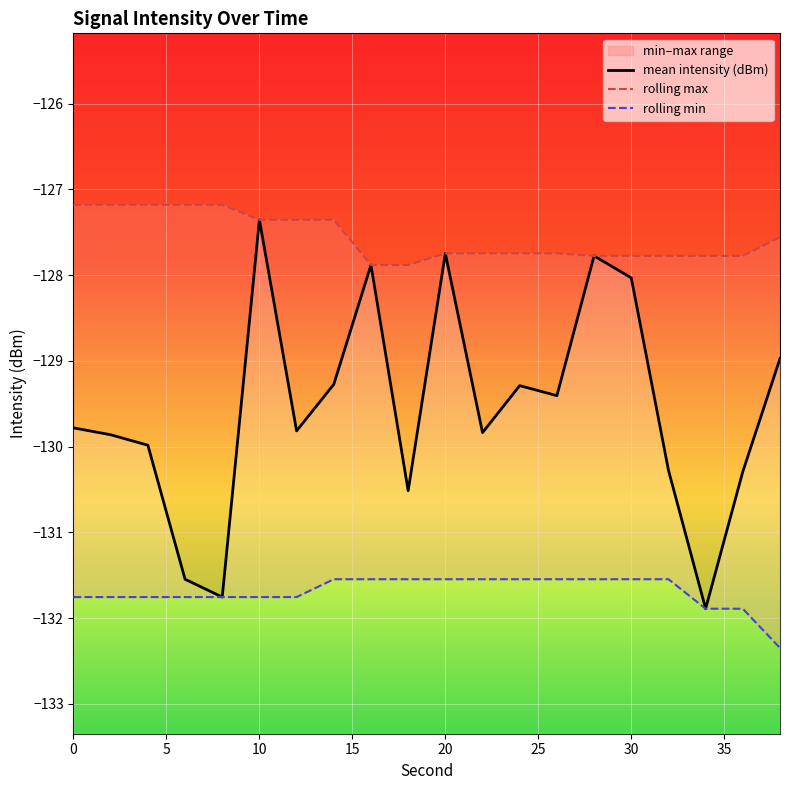

Which series changed the most between 4 and 8?

mean_intensity